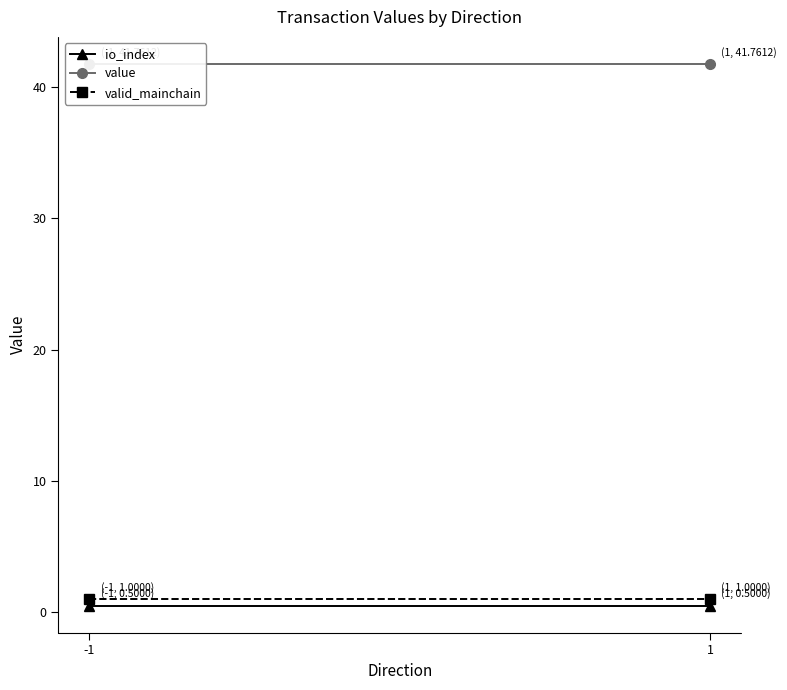

What are all the series names shown in the legend?

io_index, value, valid_mainchain